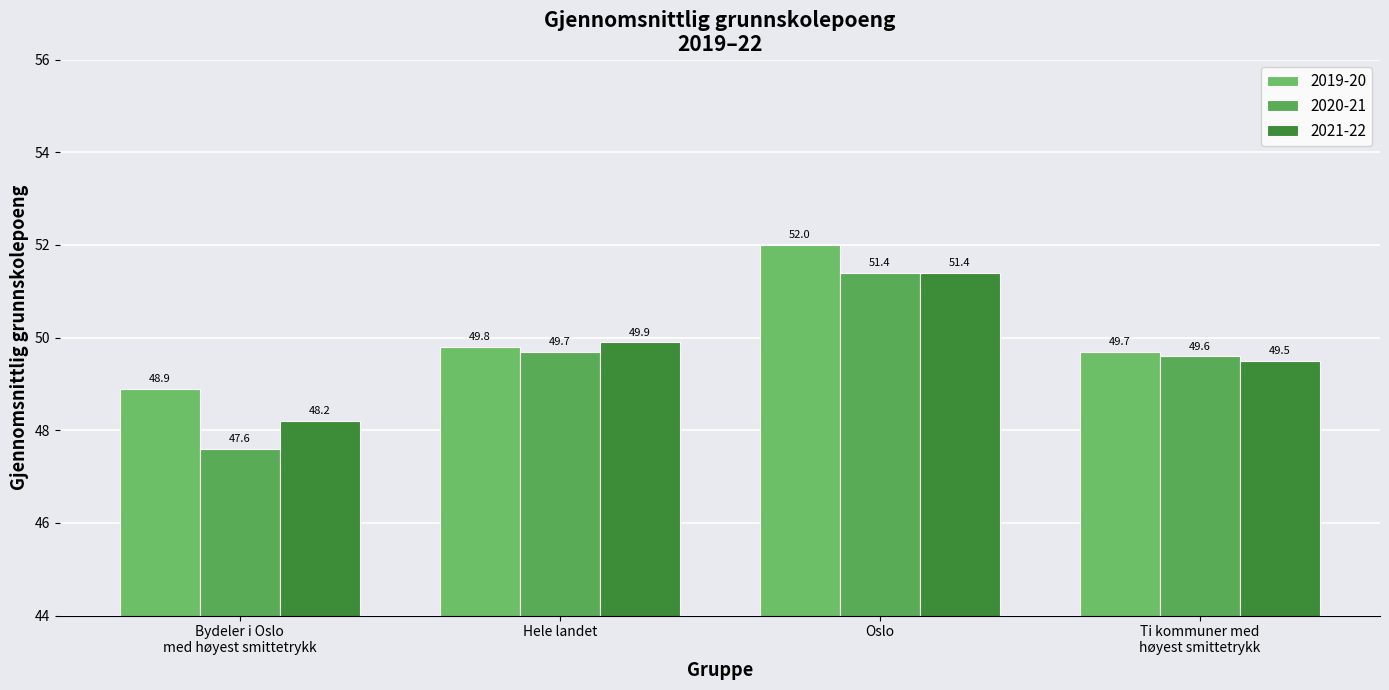

What position from the right is Hele landet?

3